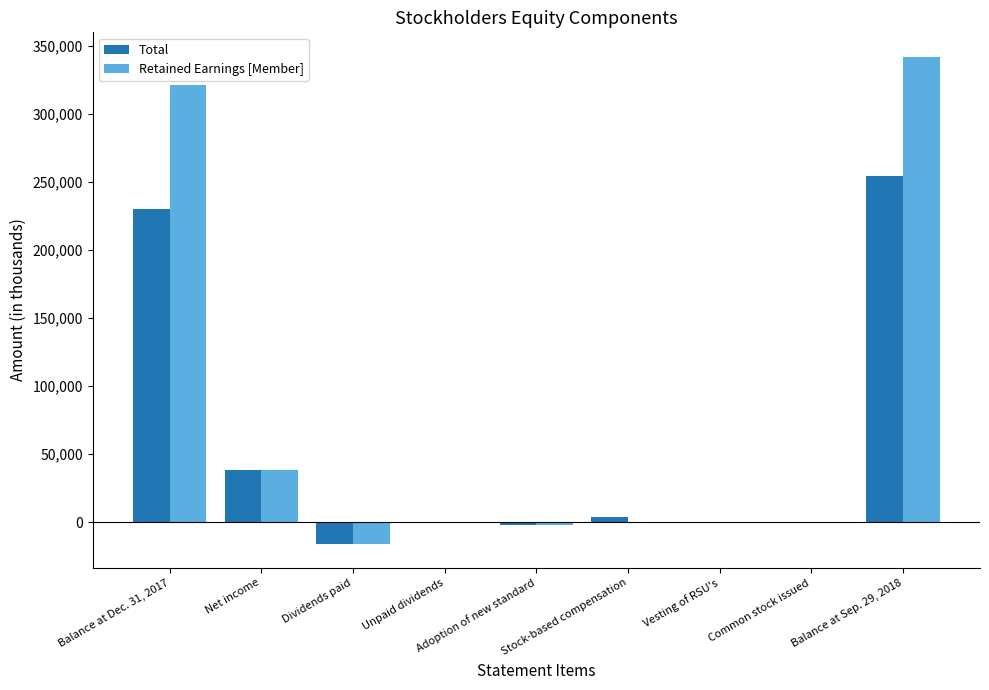

How many categories are shown in the chart?

9